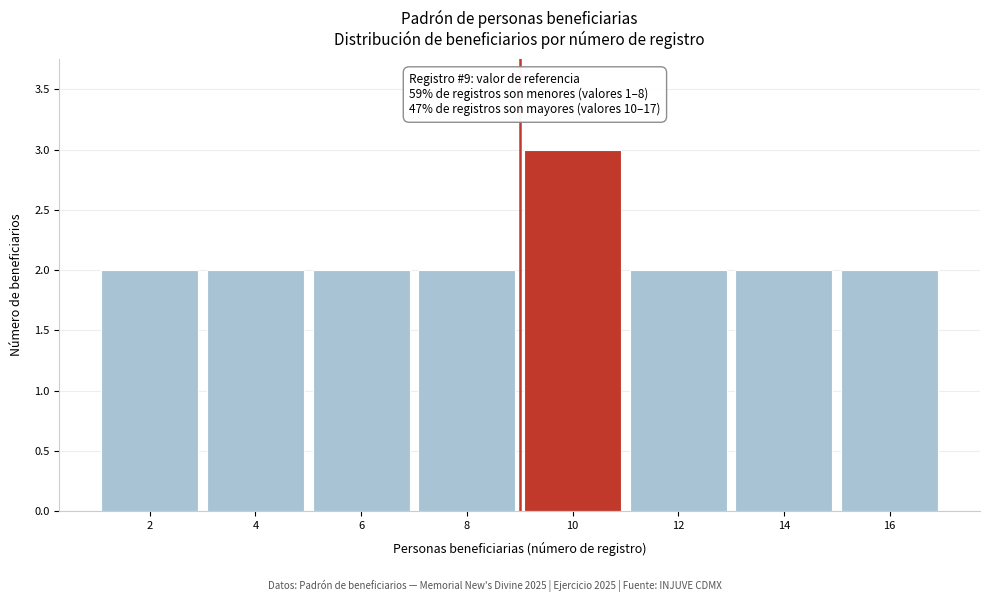

Reading left to right, what are all the values shown in this chart?

2	2	2	2	3	2	2	2